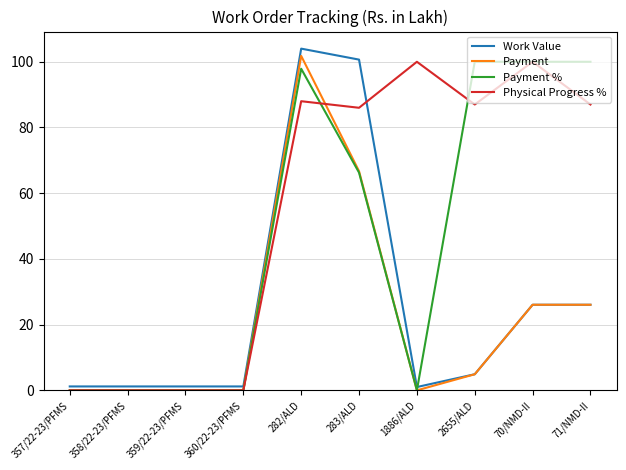

Which category has the highest value across all series?

282/ALD